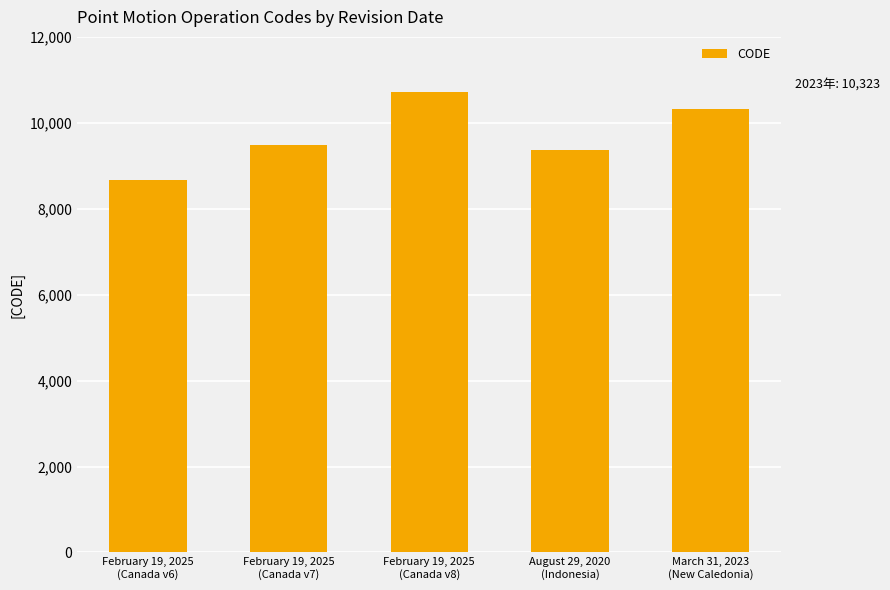

The value at February 19, 2025
(Canada v7) is 9483. True or false?

True